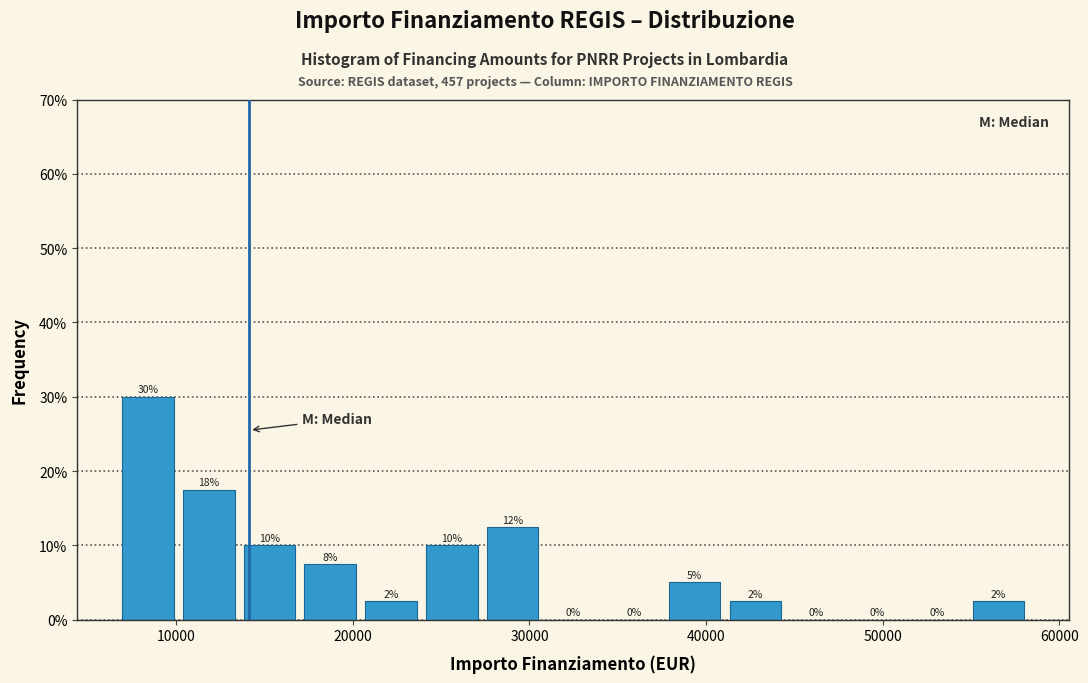

Read against the x-axis, roughly where is the centre of the tallest bar?

8000